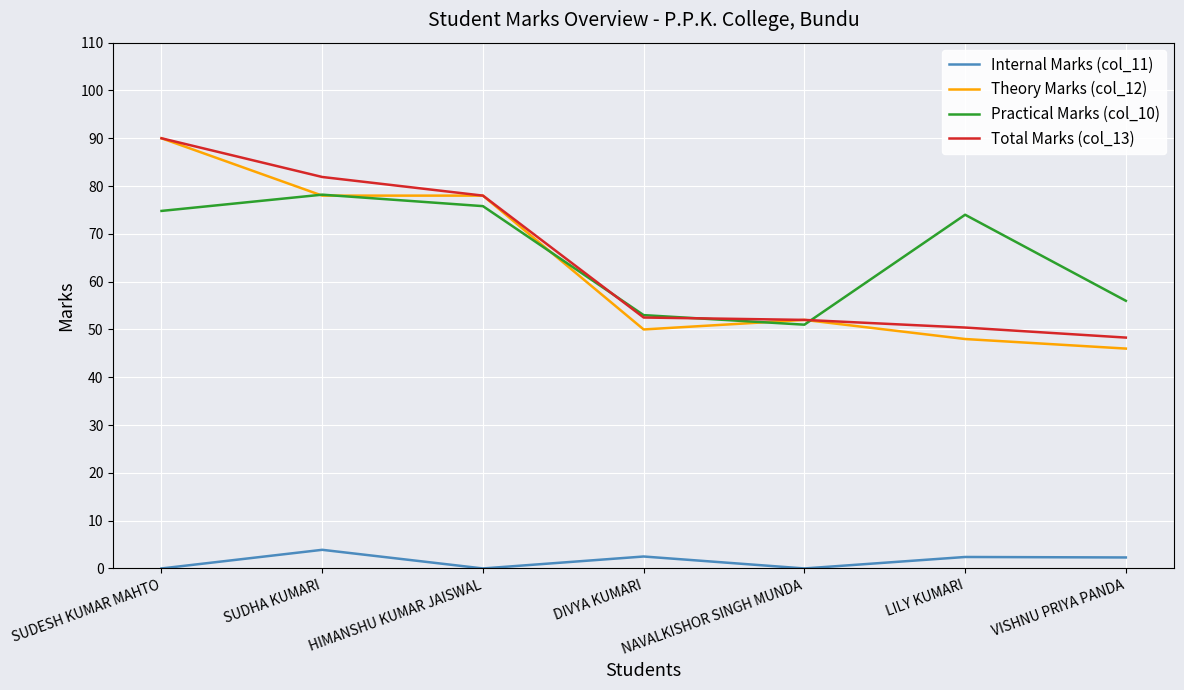

True or false: Internal Marks (col_11) and Practical Marks (col_10) cross at least once.

False